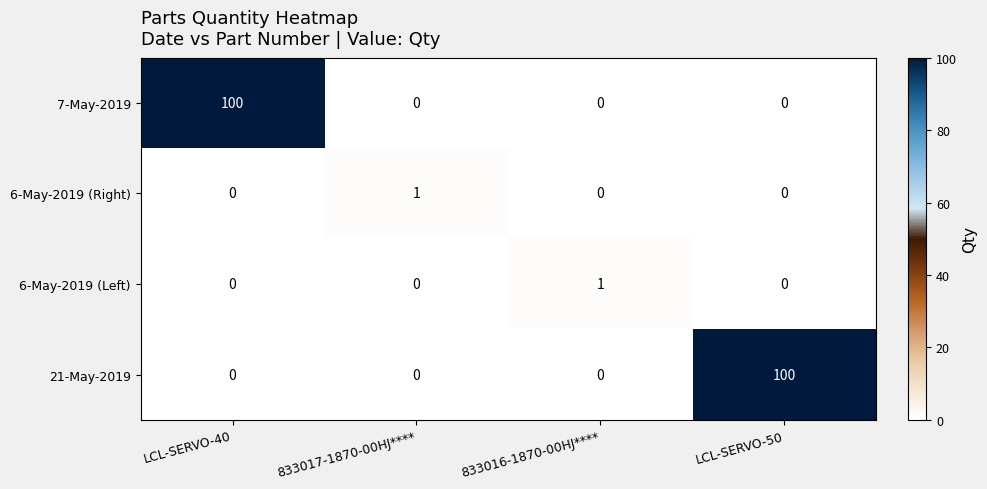

The 21-May-2019 series shows 0 at LCL-SERVO-40. True or false?

True